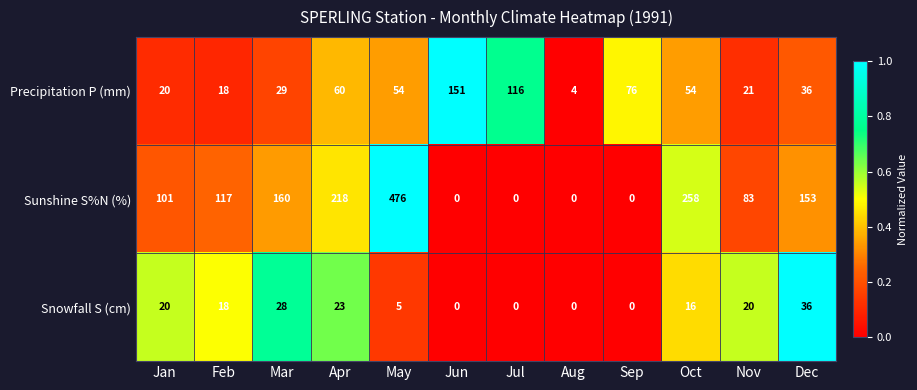

What is the average value of the Snowfall S (cm) series?

14